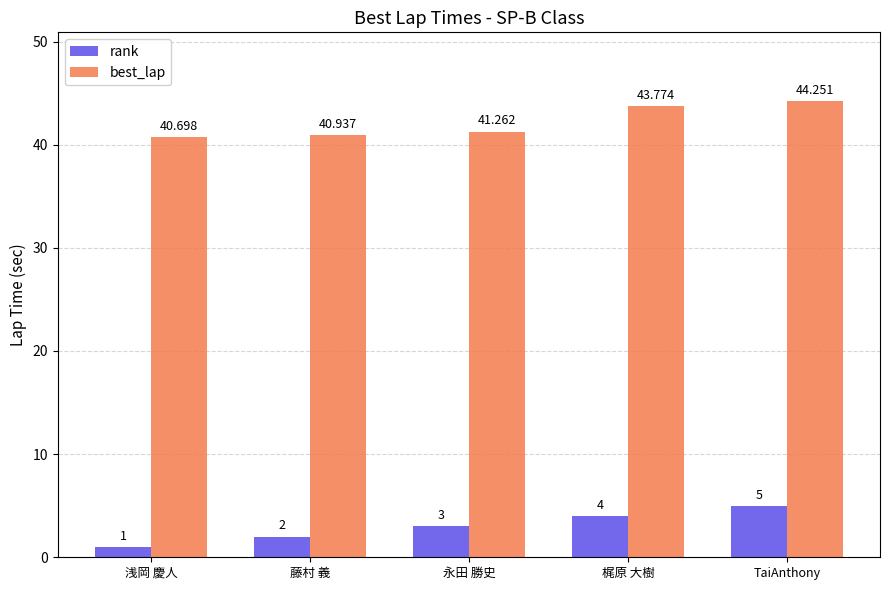

What is the label of the 4th bar from the right?

藤村 義